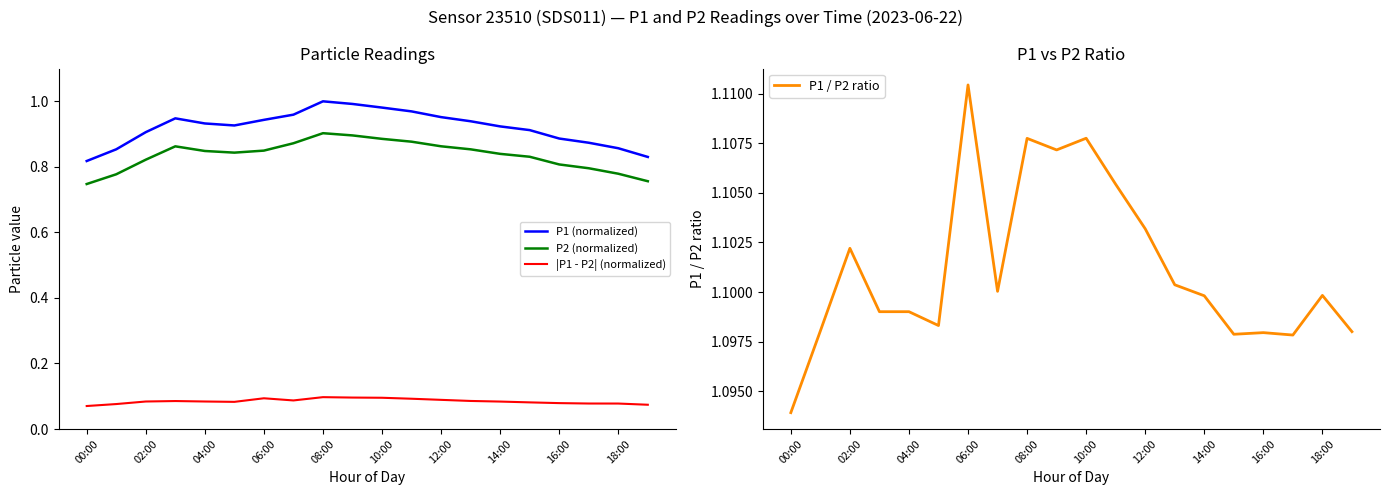

Which series changed the most between 00:00 and 19?

P1 (normalized)